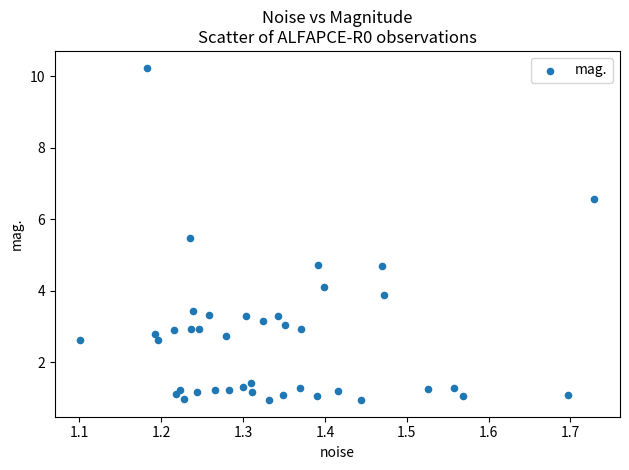

What is the range of X values (max minus min)?

0.6